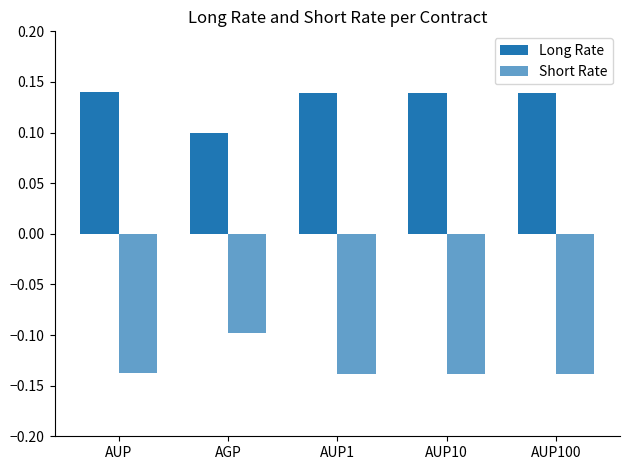

Count the number of categories in the chart.

5